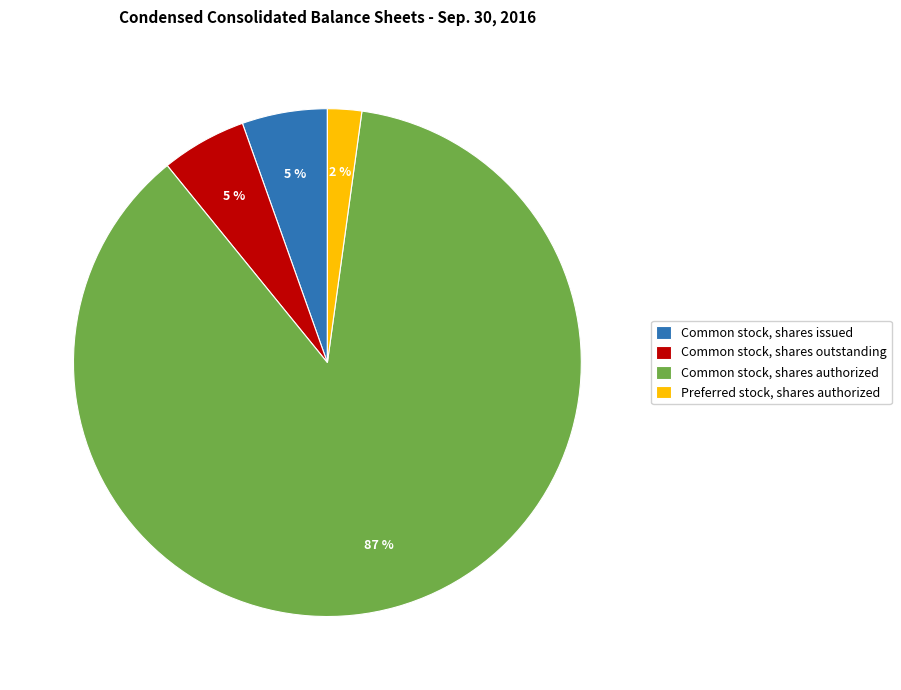

How many slices are in this pie chart?

4